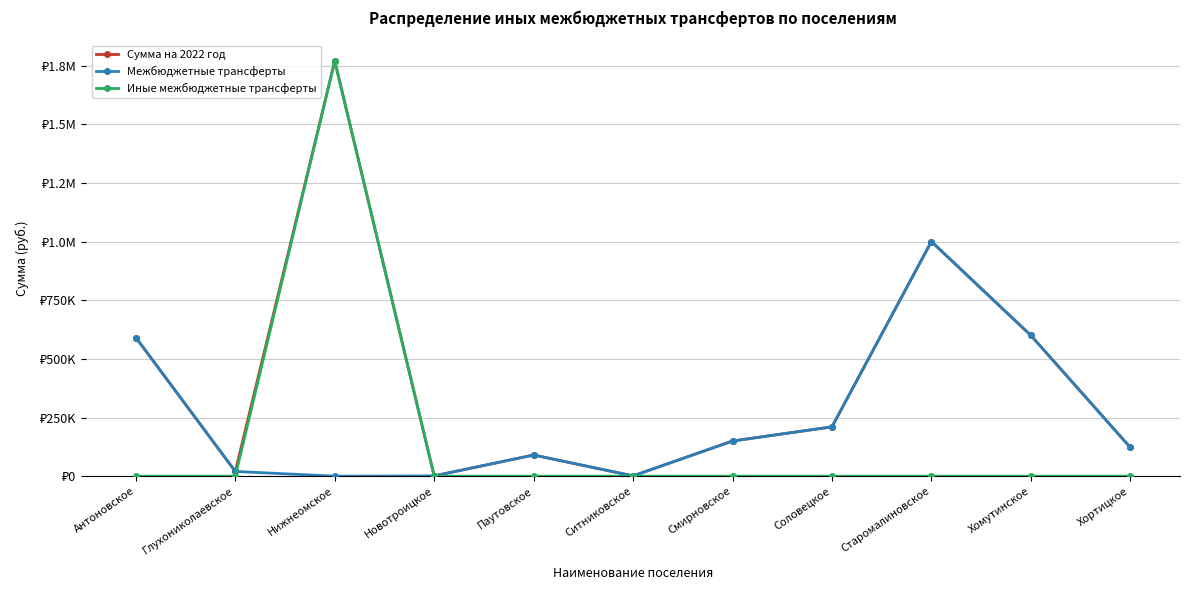

Reading left to right, what are all the values shown in this chart?

Сумма на 2022 год: Антоновское=590840	Глухониколаевское=20200	Нижнеомское=1770000	Новотроицкое=1200	Паутовское=90200	Ситниковское=1200	Смирновское=149900	Соловецкое=210200	Старомалиновское=1000200	Хомутинское=600200	Хортицкое=122532
Межбюджетные трансферты: Антоновское=590840	Глухониколаевское=20200	Нижнеомское=0	Новотроицкое=1200	Паутовское=90200	Ситниковское=1200	Смирновское=149900	Соловецкое=210200	Старомалиновское=1000200	Хомутинское=600200	Хортицкое=122532
Иные межбюджетные трансферты: Антоновское=0	Глухониколаевское=0	Нижнеомское=1770000	Новотроицкое=0	Паутовское=0	Ситниковское=0	Смирновское=0	Соловецкое=0	Старомалиновское=0	Хомутинское=0	Хортицкое=0